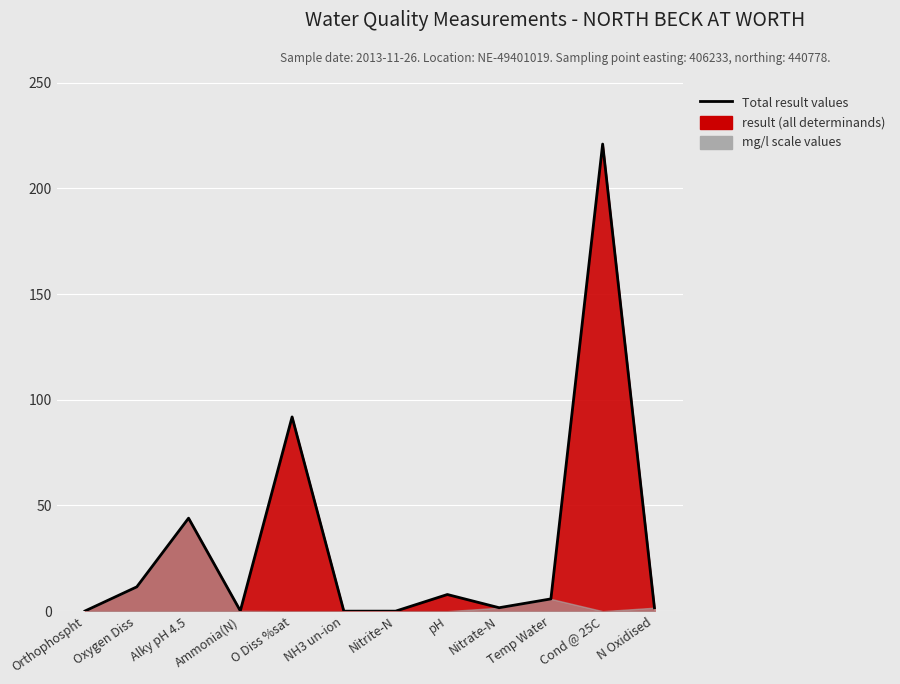

What is the value of the 4th point from the left?

0.2